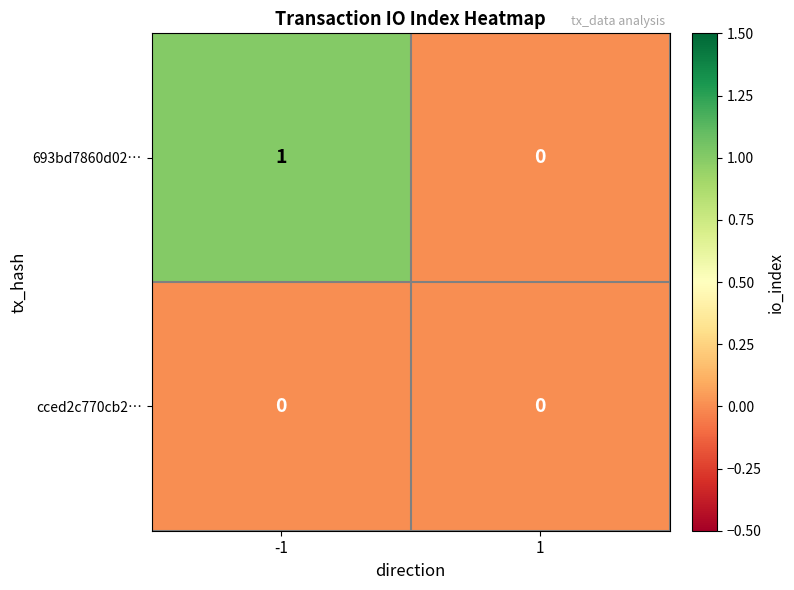

Reading right to left, extract all data points from this chart.

693bd7860d02…: 0	1
cced2c770cb2…: 0	0